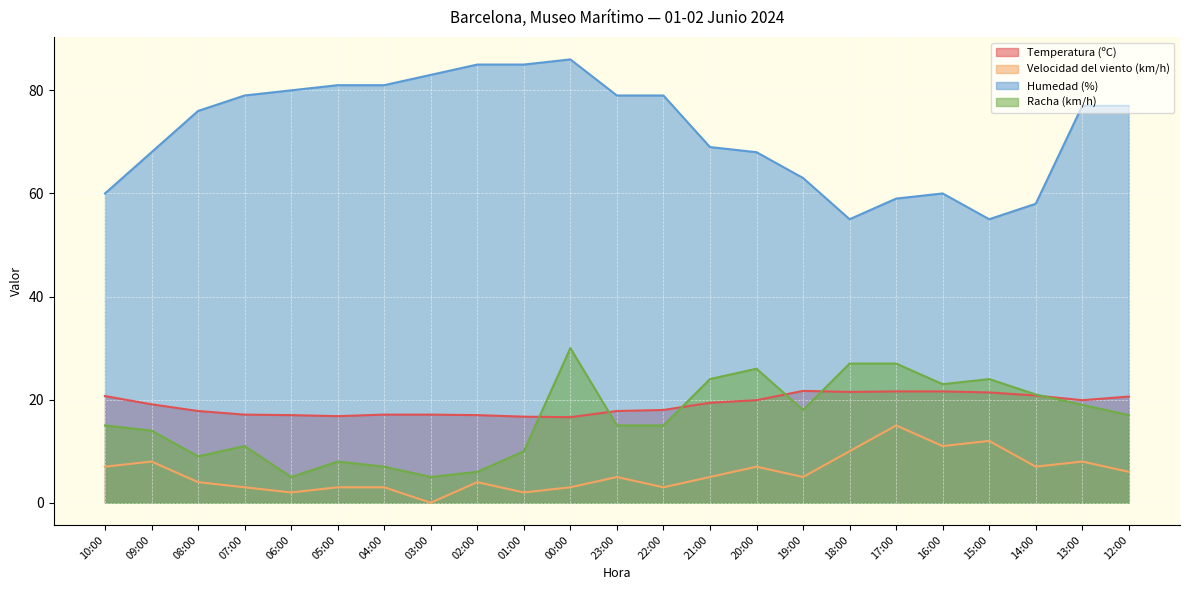

What is the total value across all series at 05:00?

108.8